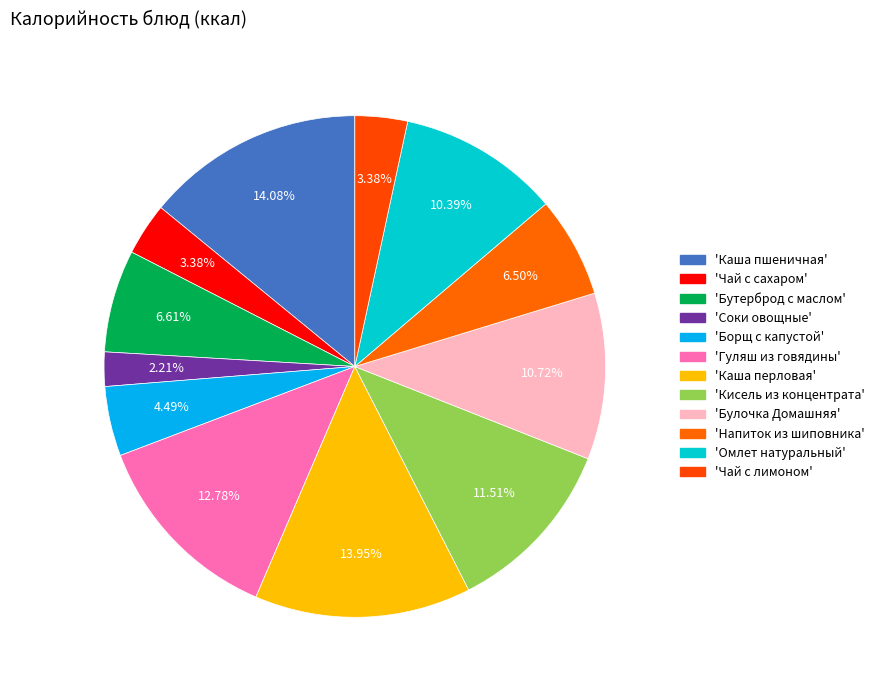

How many segments does this pie chart have?

12